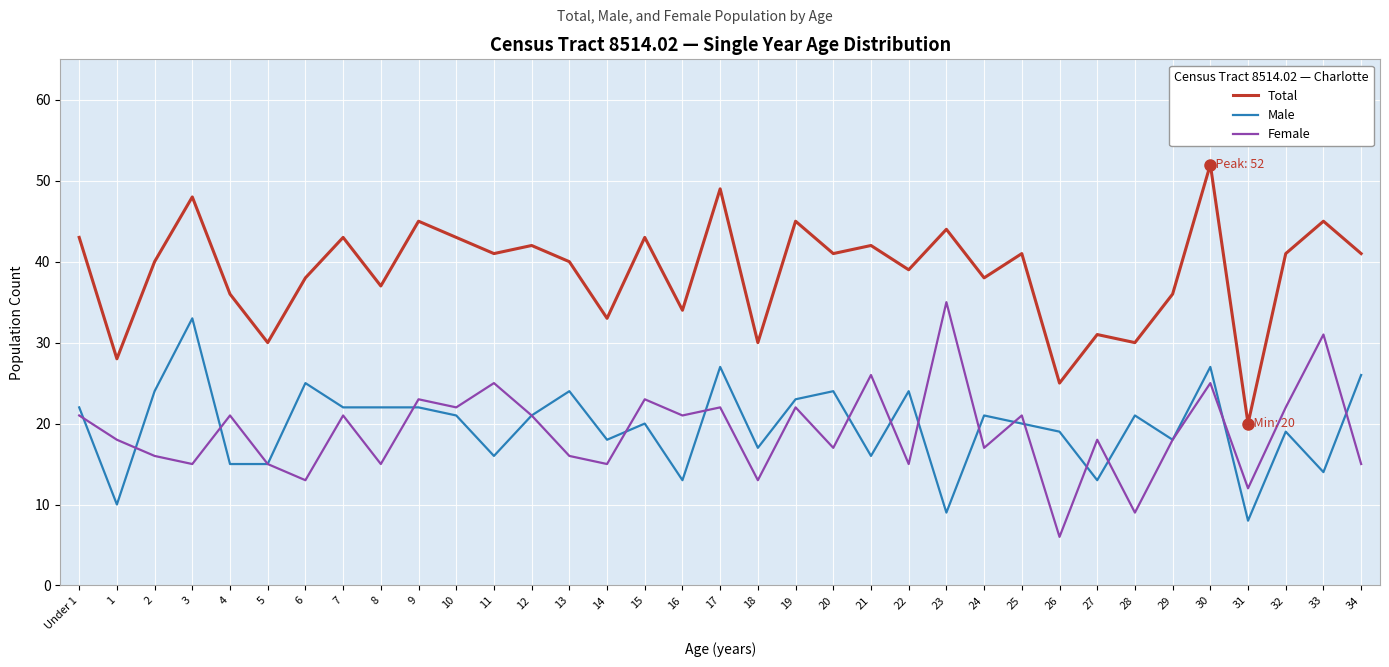

Is it true that Male equals 16 at 21?

True